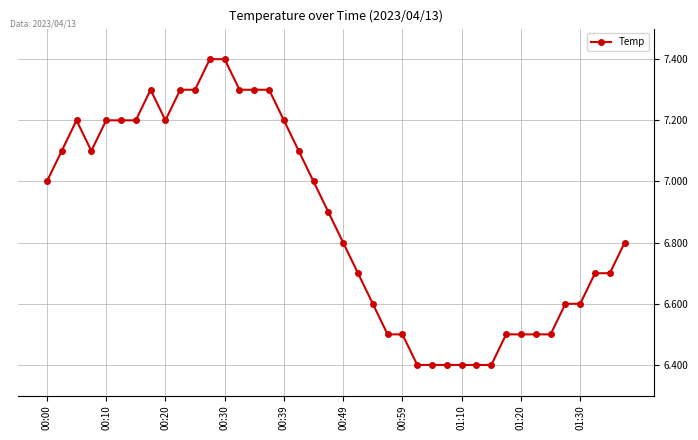

What is the greatest value displayed?

7.4